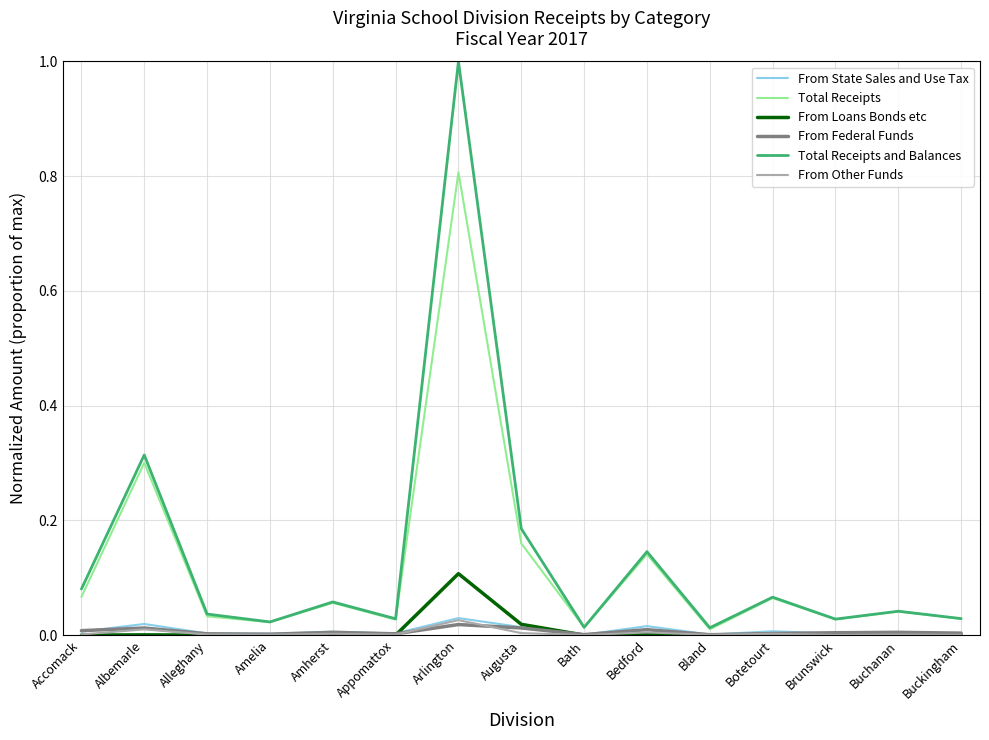

True or false: Total Receipts and From Loans Bonds etc intersect in this chart.

False